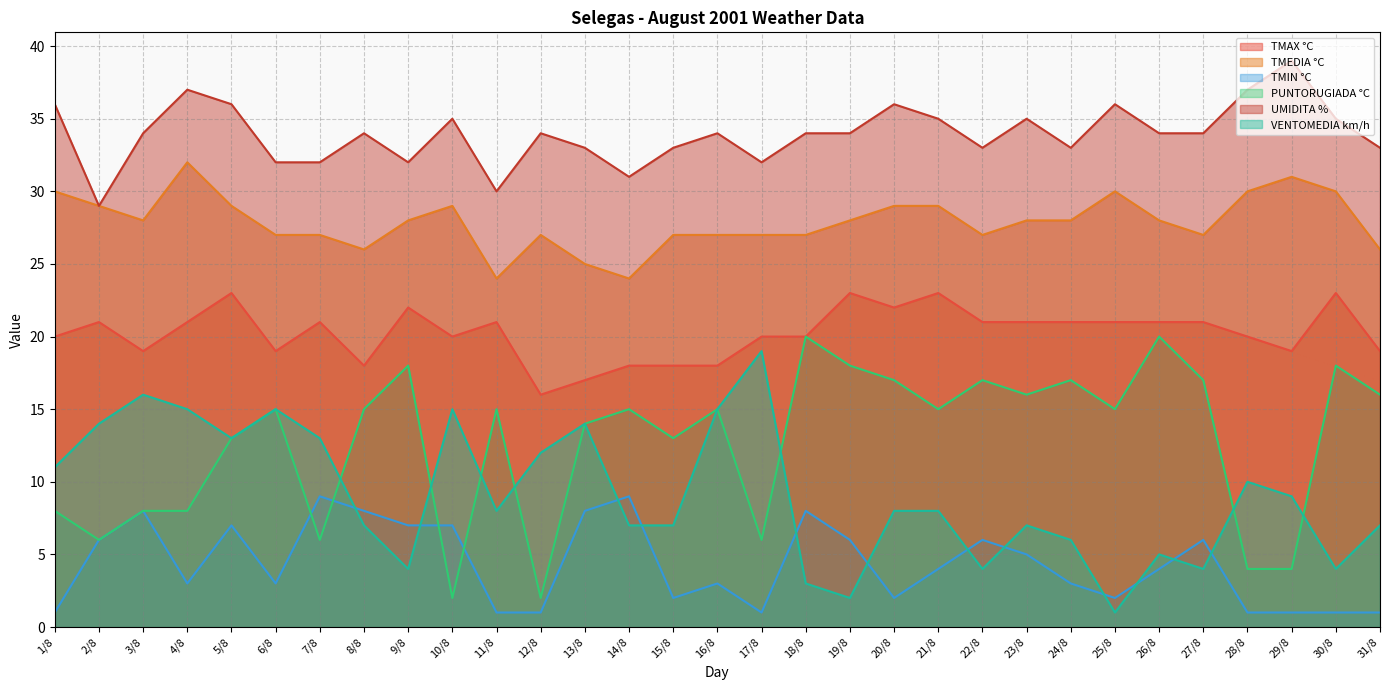

True or false: PUNTORUGIADA °C has more than 2 points higher than both neighbors.

True